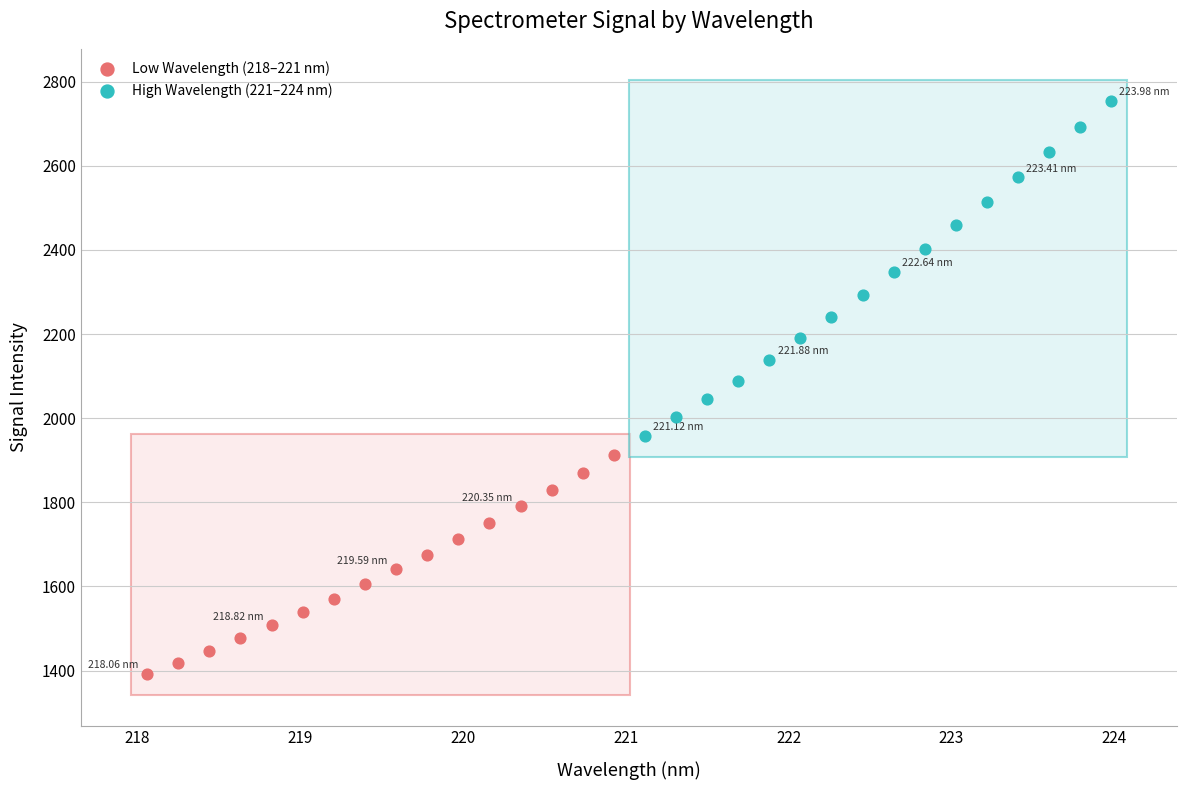

Which series has the largest Y range (max minus min)?

High Wavelength (221–224 nm)